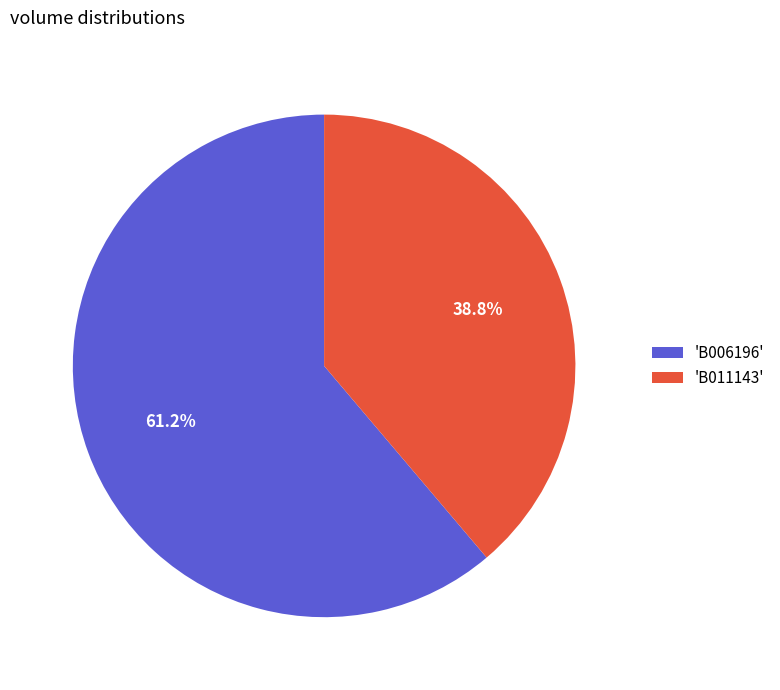

Is there any slice that represents more than half of the pie?

Yes